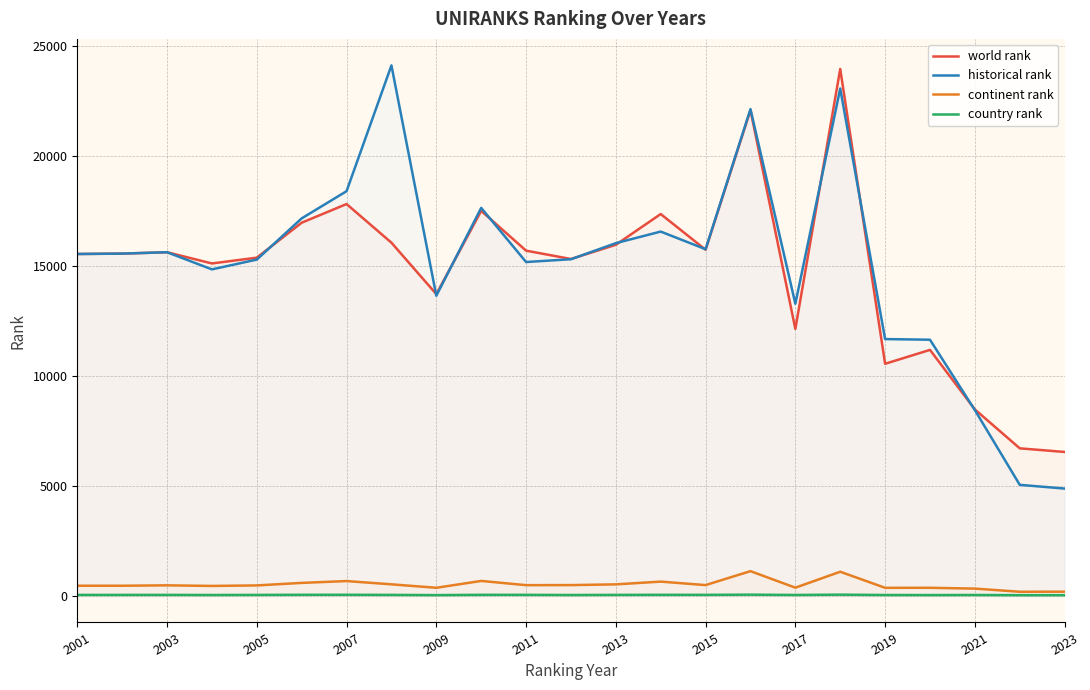

True or false: country rank and world rank cross at least once.

False